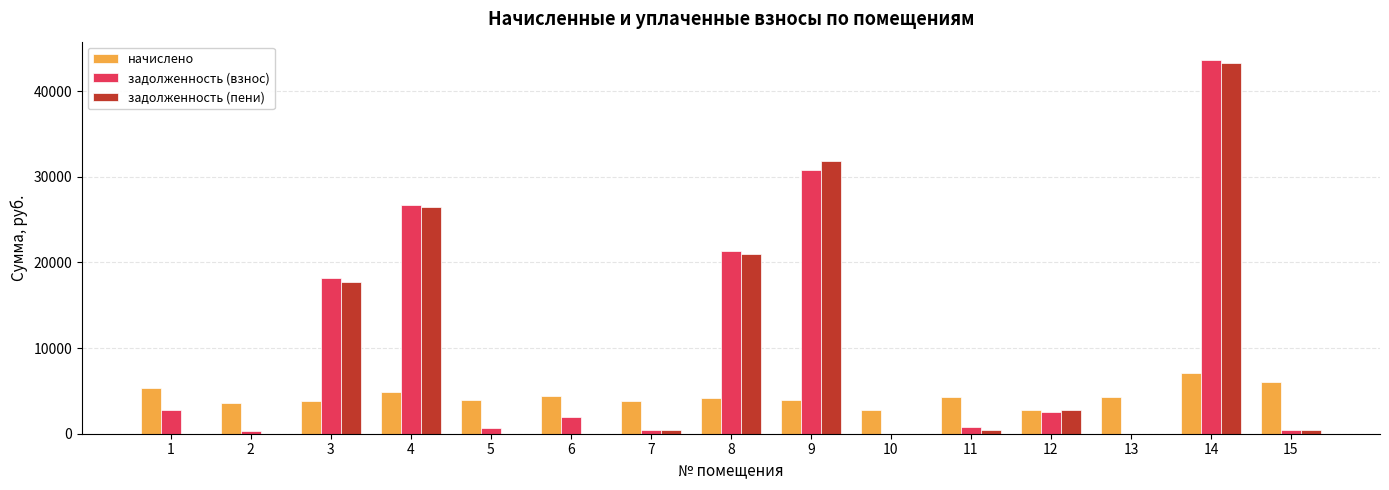

What is the highest value of the задолженность (взнос) series?

43608.0